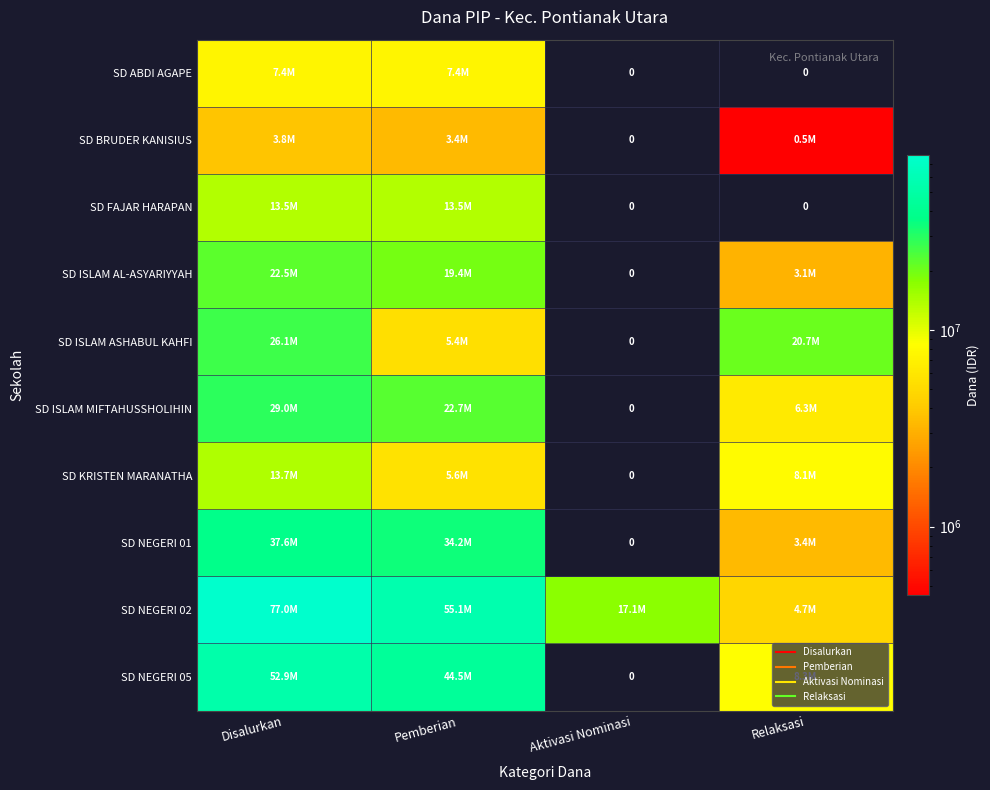

What is the maximum value for SD NEGERI 01?

37575000